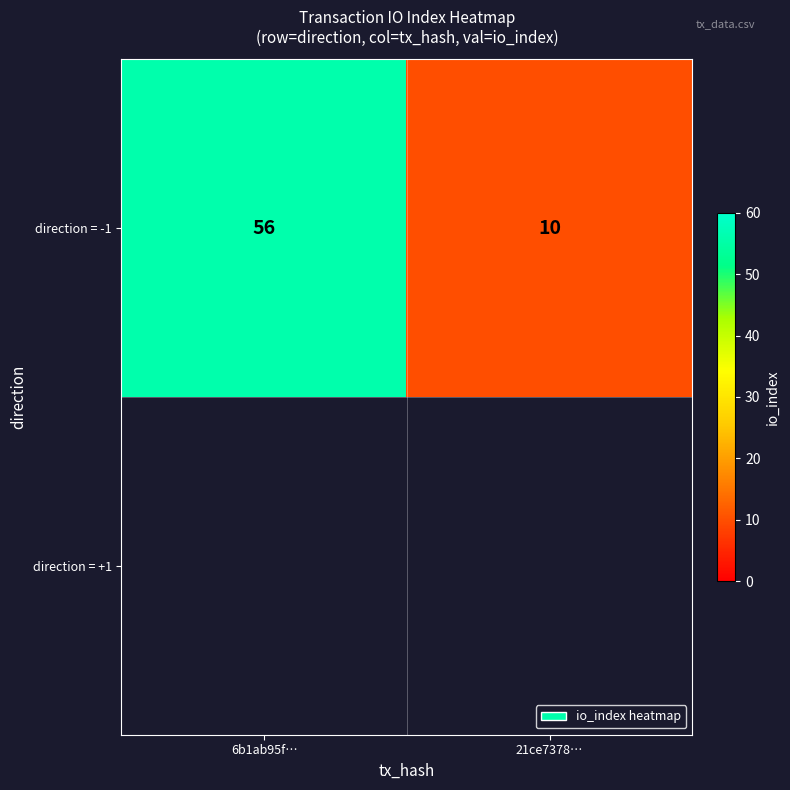

Between 6b1ab95f… and 21ce7378…, which is larger?

6b1ab95f…